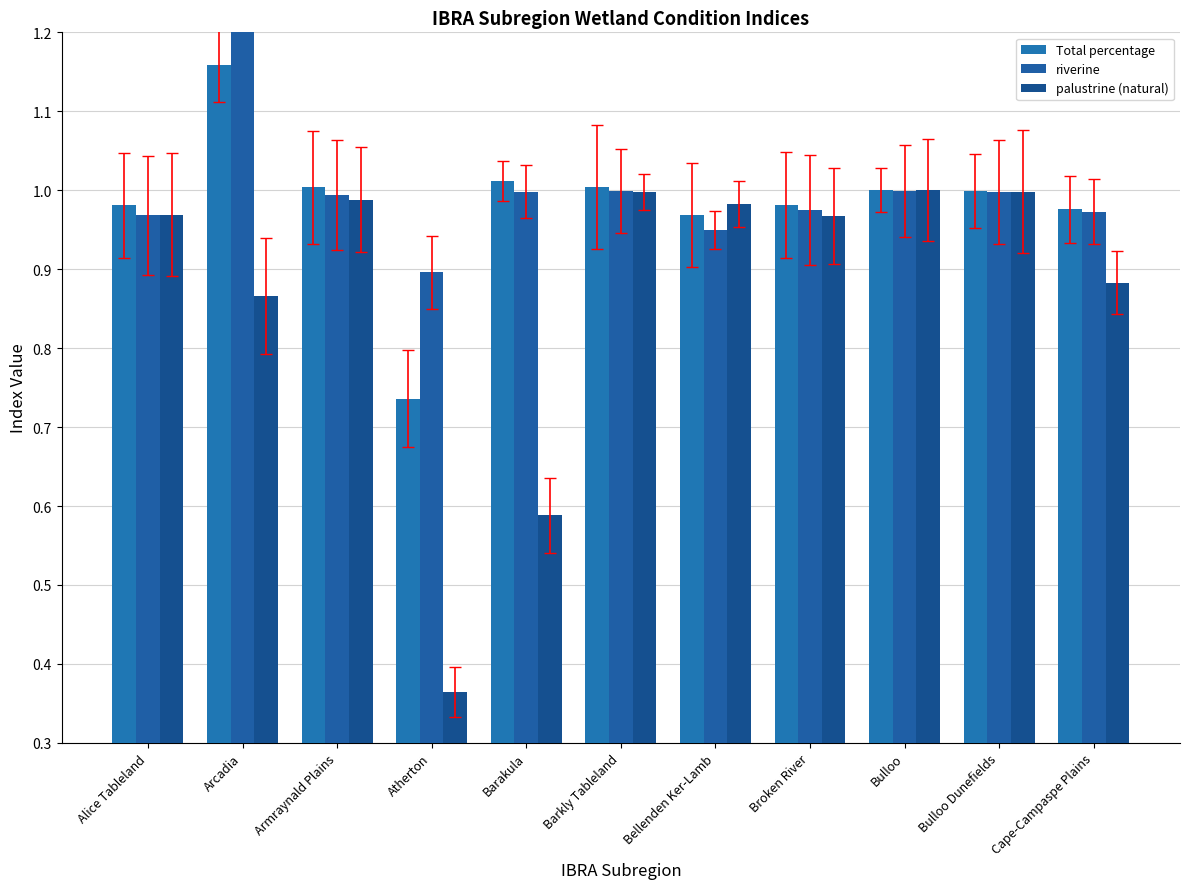

What position from the left is Barakula?

5